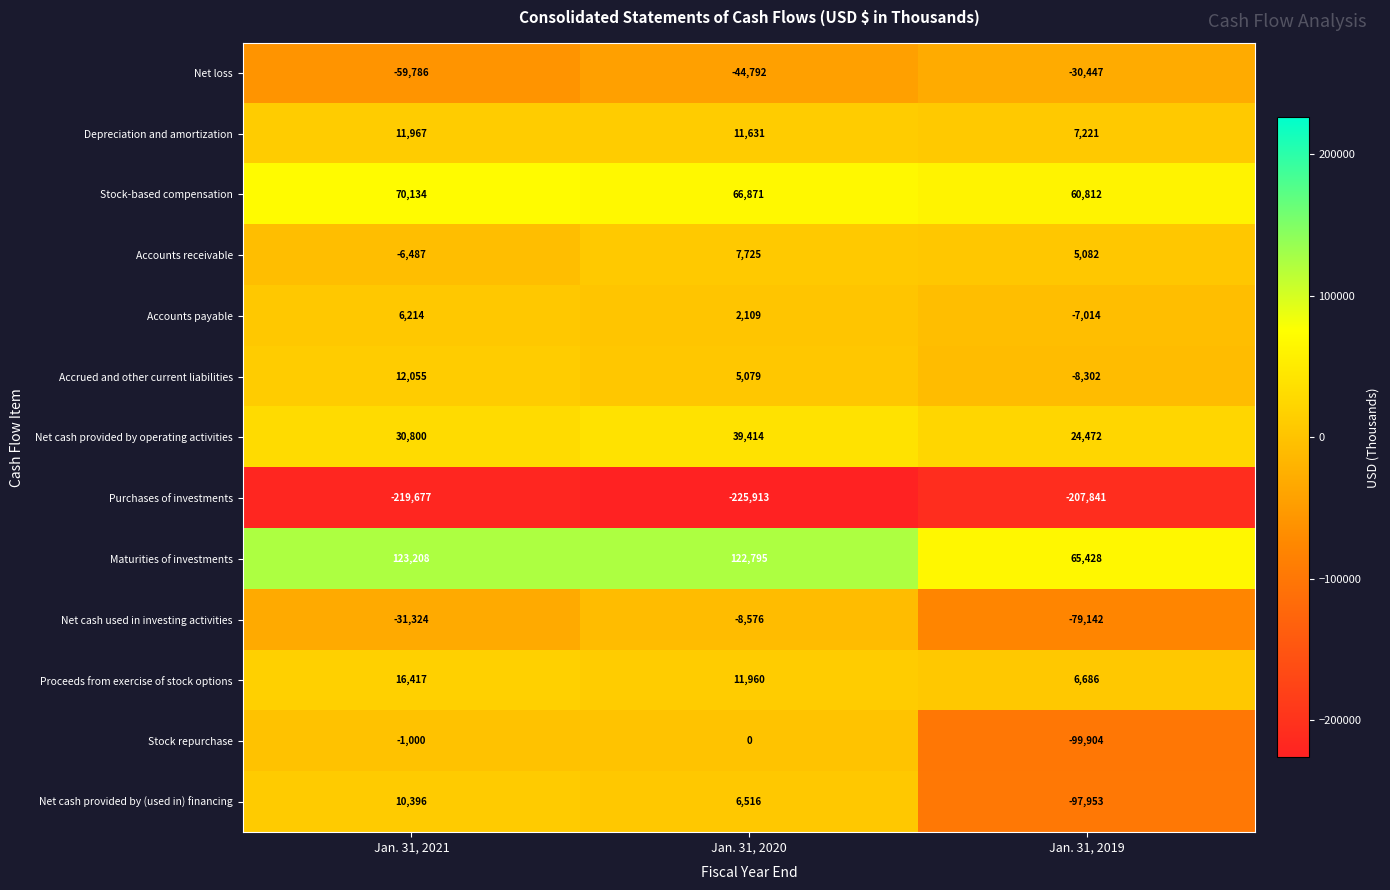

What is the sum of all Maturities of investments values?

311431